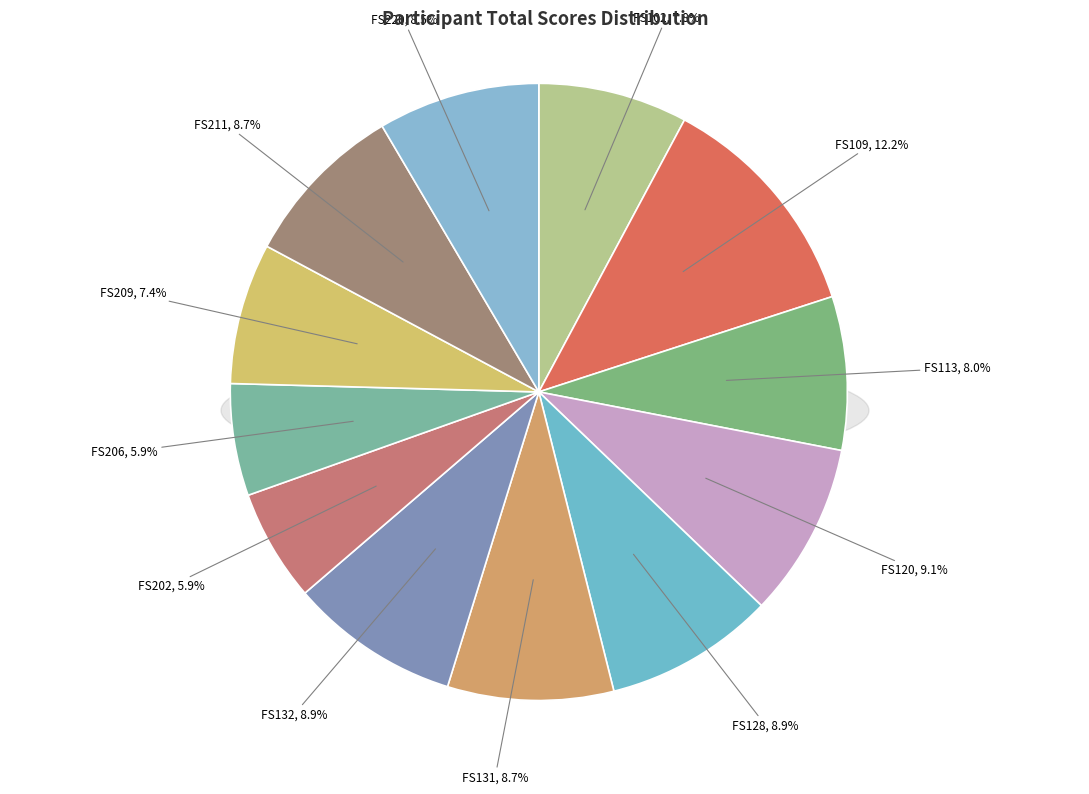

To the nearest percent, what percentage of the pie is FS209?

7%